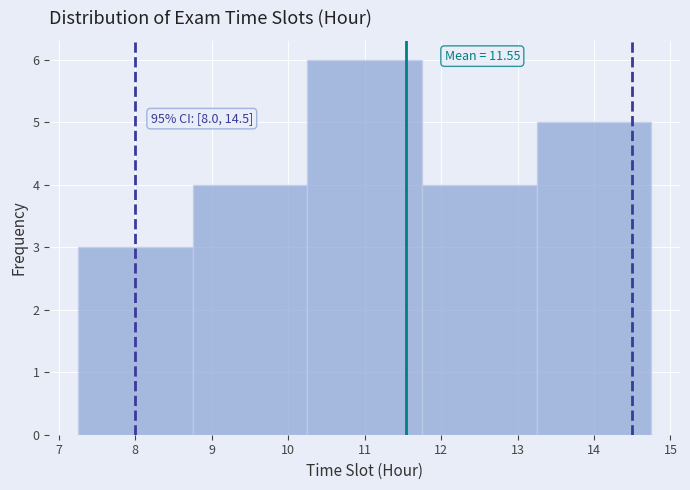

Over which range of the x-axis is the bar tallest?

10.25 to 11.75